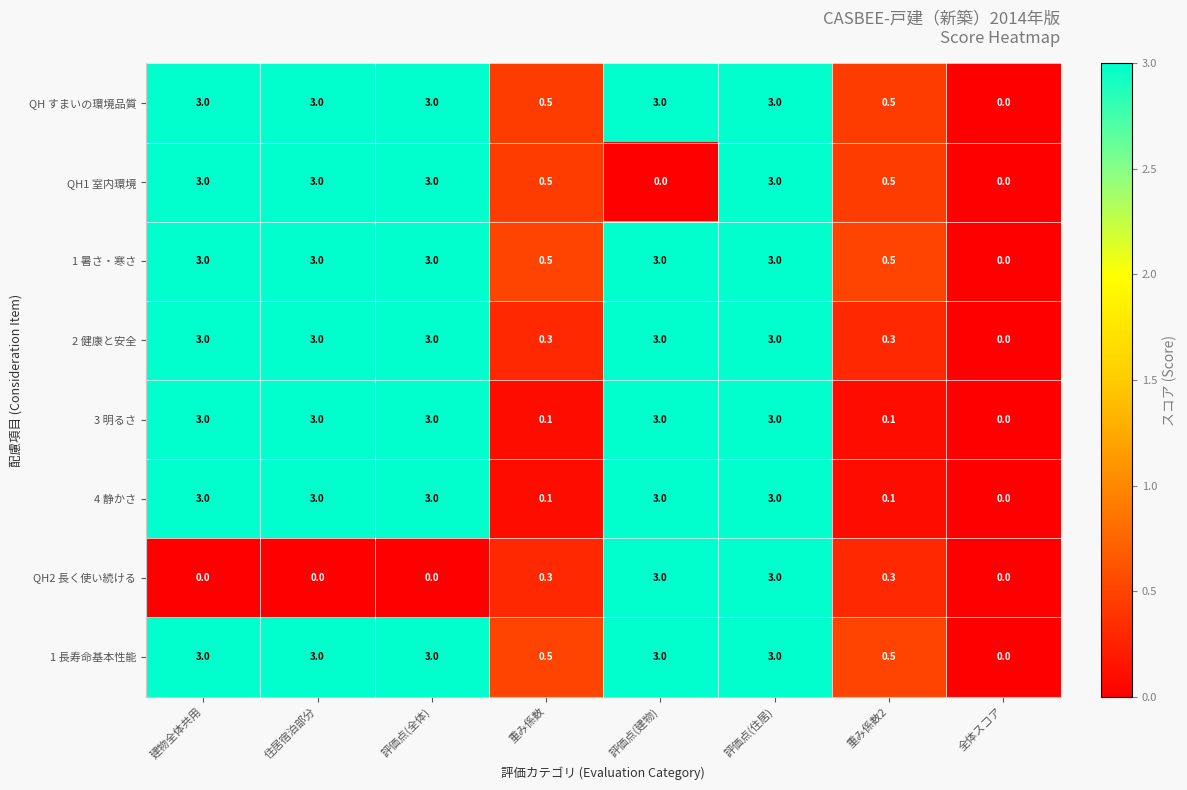

The 1 長寿命基本性能 series shows 3.0 at 住居宿泊部分. True or false?

True